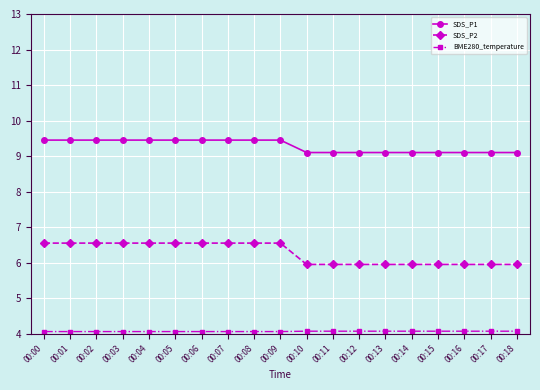

What is the maximum value shown in the chart?

9.5